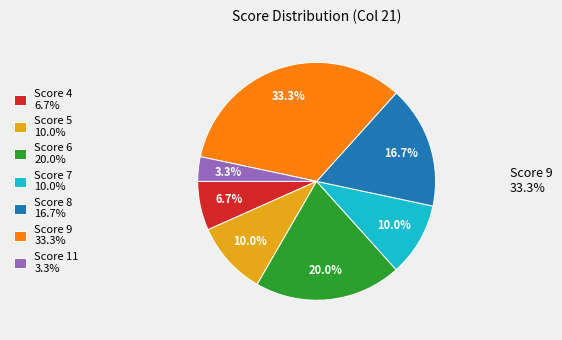

Is there a majority slice in this chart?

No